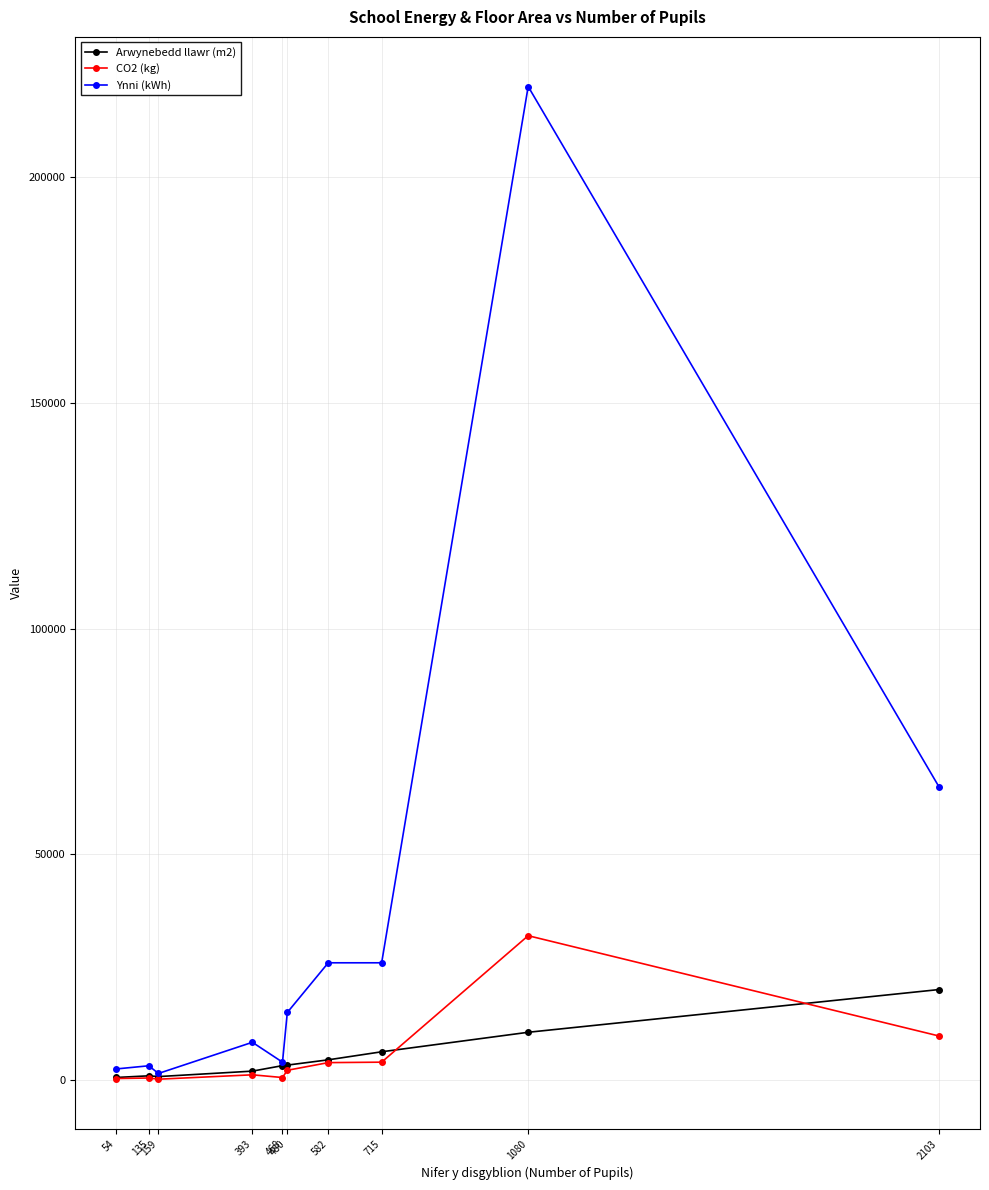

Which series has the largest total across all categories?

Ynni (kWh)